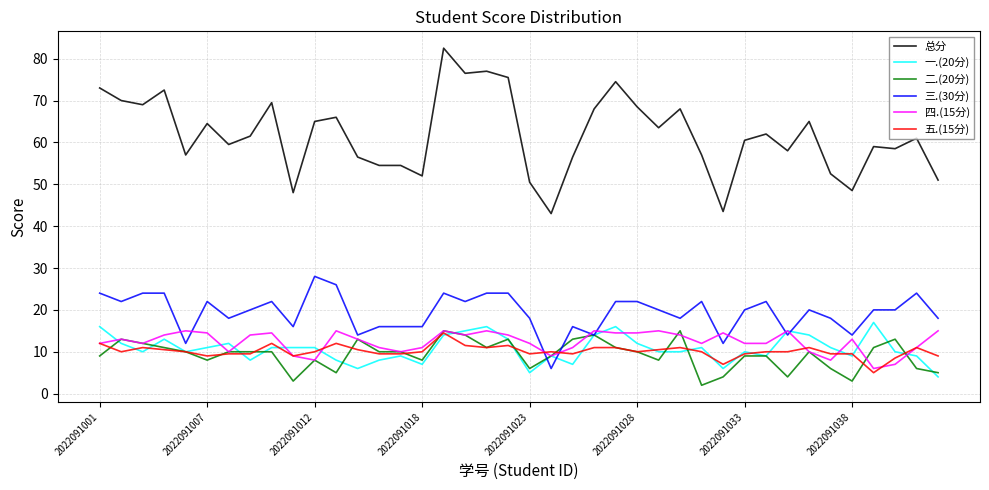

Which series has the largest total across all categories?

总分